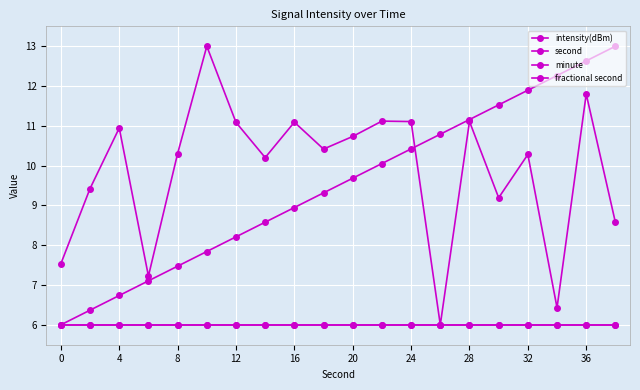

Does the chart have visible grid lines?

Yes